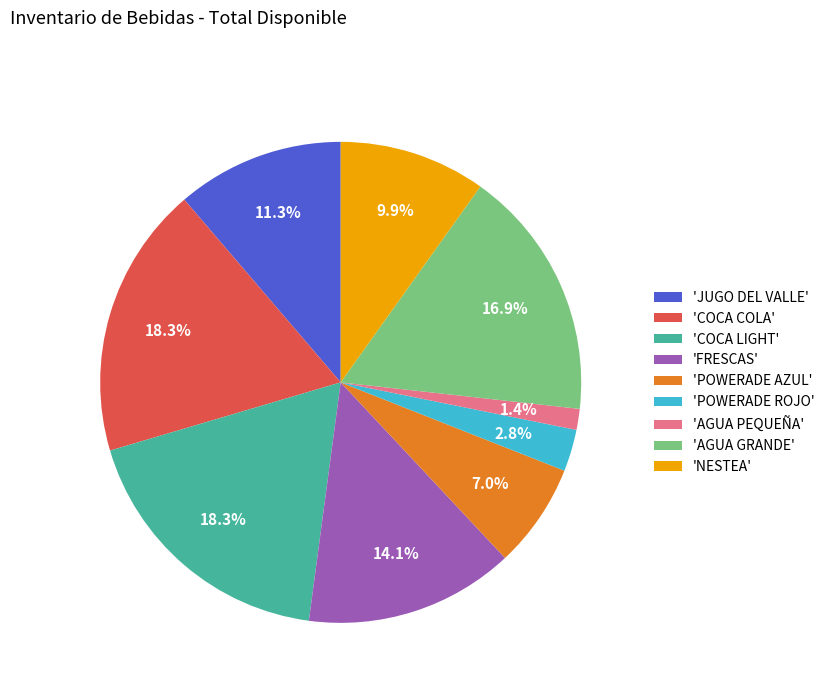

Between 'NESTEA' and 'AGUA PEQUEÑA', which is larger?

'NESTEA'